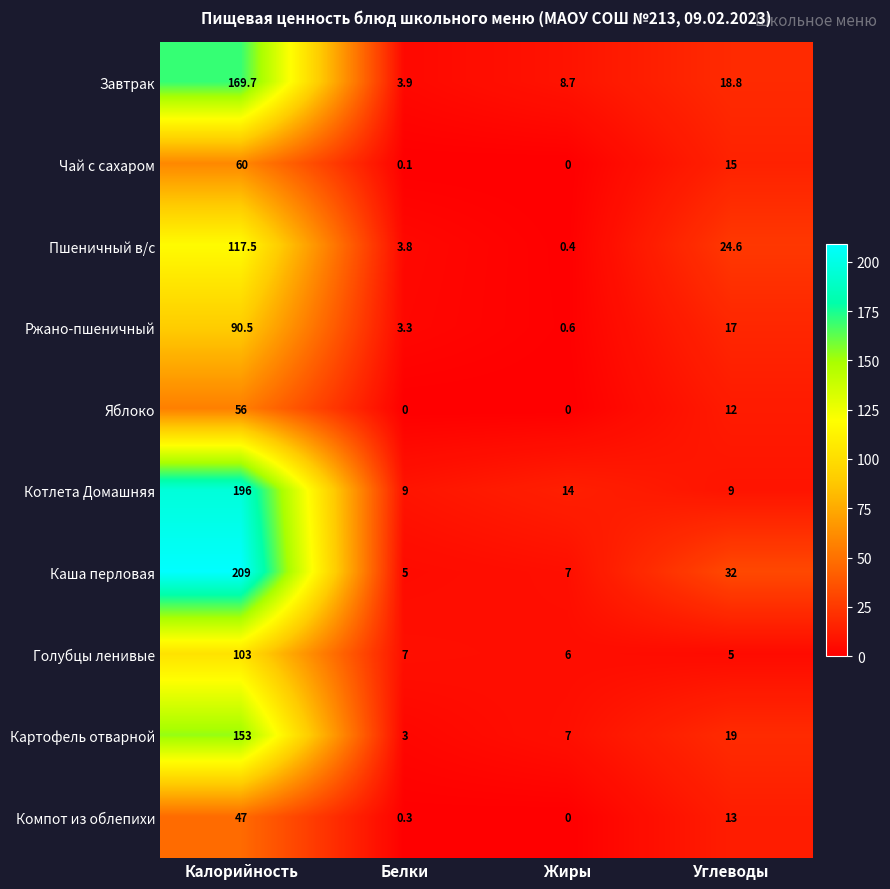

At which category is the sum across all series the highest?

Калорийность